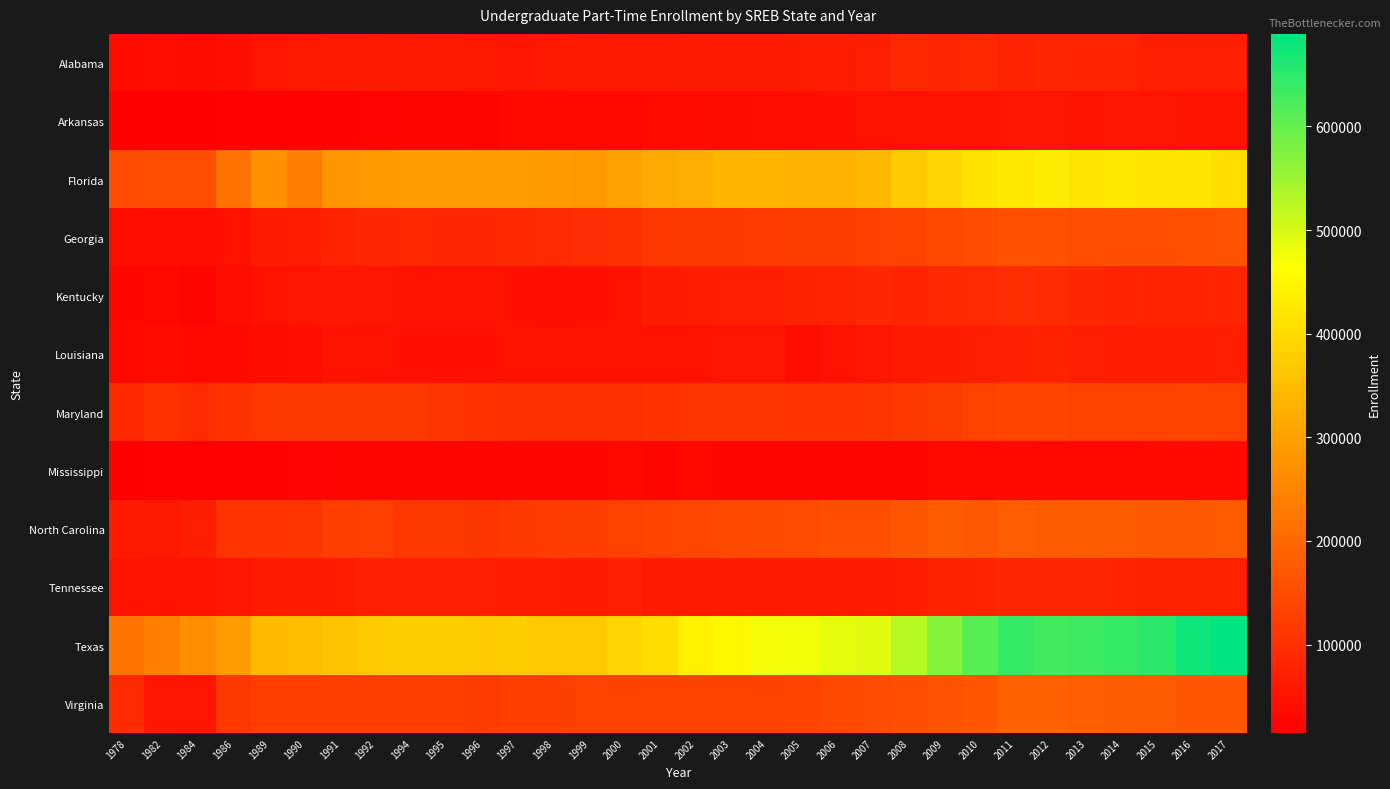

Rank the series at 2000 from highest to lowest value.

Texas, Florida, North Carolina, Virginia, Georgia, Maryland, Tennessee, Alabama, Louisiana, Kentucky, Arkansas, Mississippi